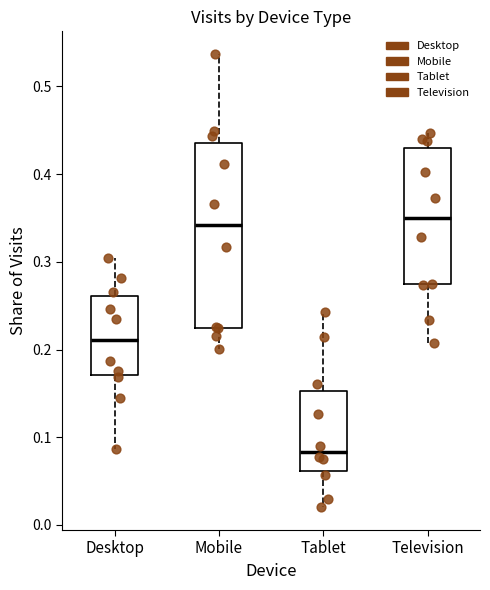

Where does the lower whisker of the box for Television end on the y-axis? The values are not printed on the chart, so give them approximately, as read against the axis.

0.21